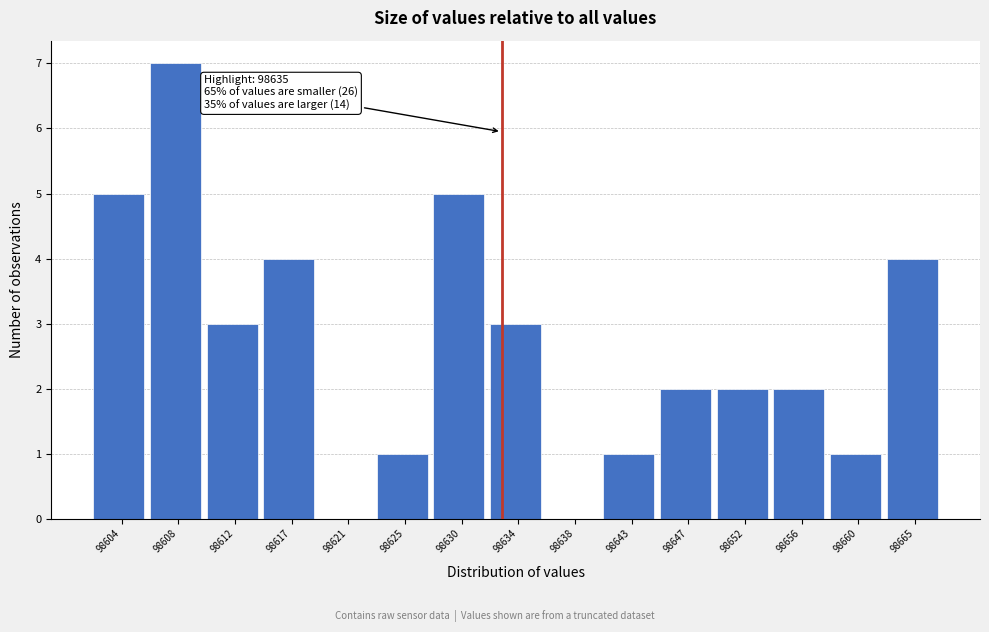

Reading right to left, extract all data points from this chart.

98665=4	98660=1	98656=2	98652=2	98647=2	98643=1	98638=0	98634=3	98630=5	98625=1	98621=0	98617=4	98612=3	98608=7	98604=5